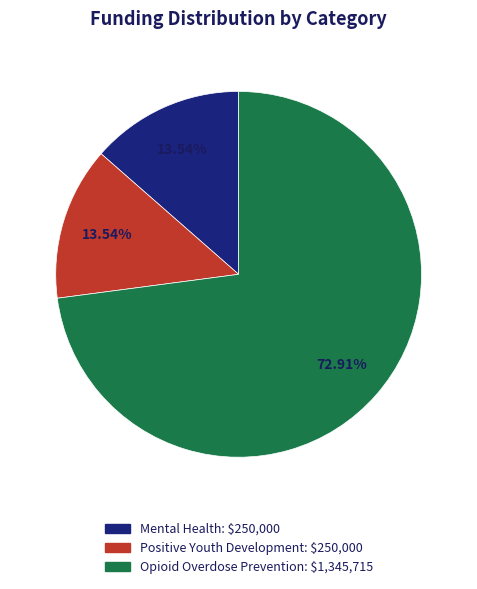

What is the ratio of the value at Mental Health to the value at Opioid Overdose Prevention?

0.2